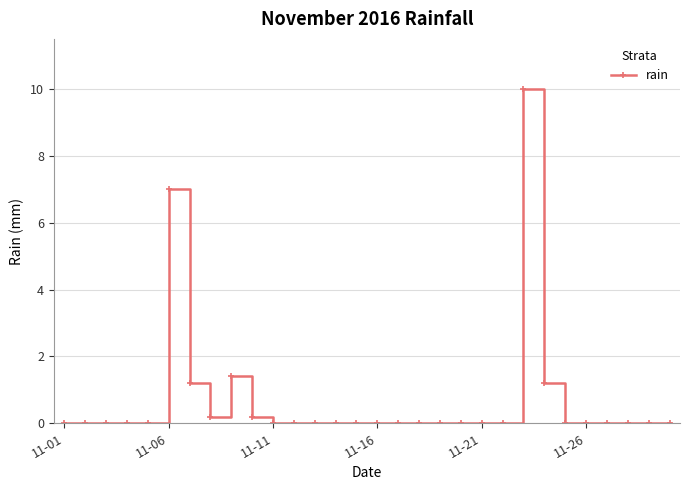

What is the maximum value shown in the chart?

10.0